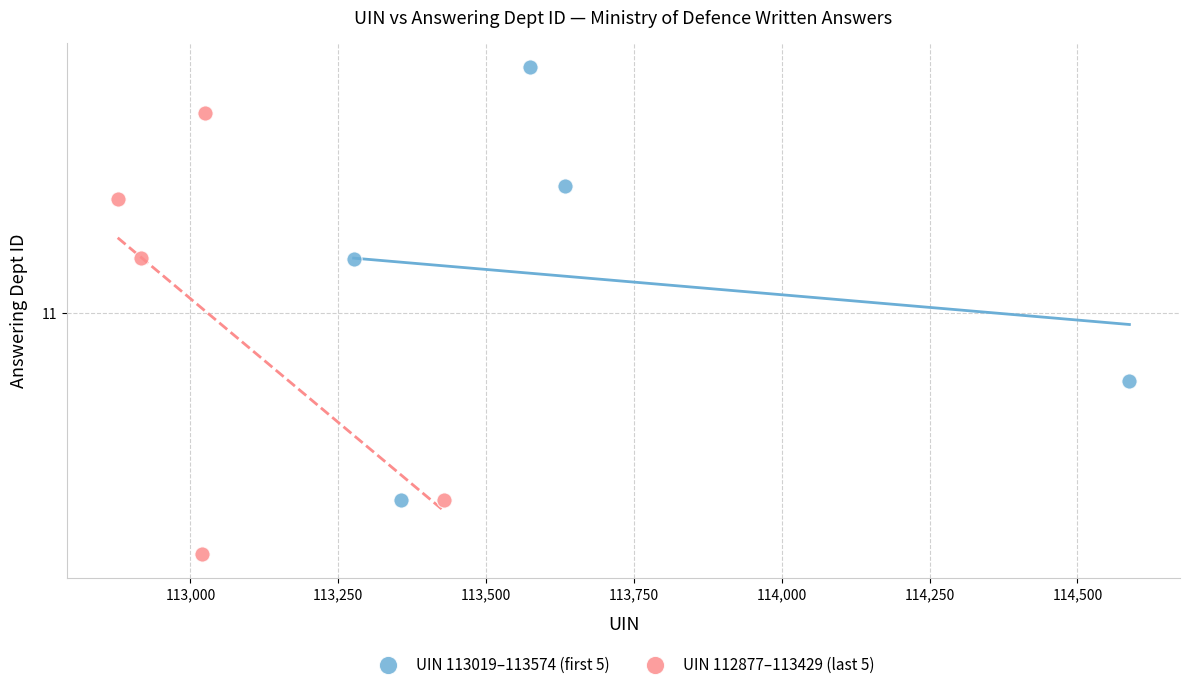

Which series contains the lowest Y value?

UIN 112877–113429 (last 5)